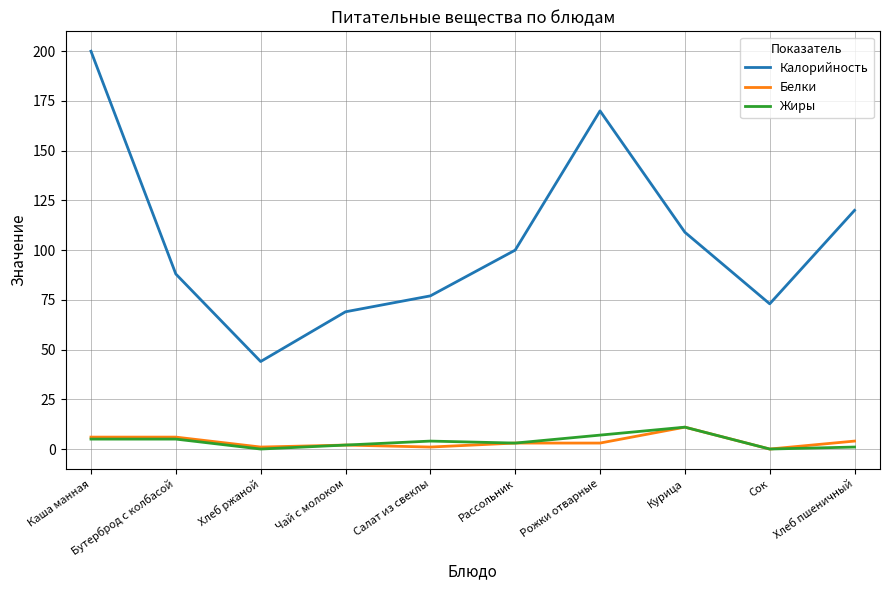

Is the value of Жиры at Сок greater than the value of Белки at Чай с молоком?

No